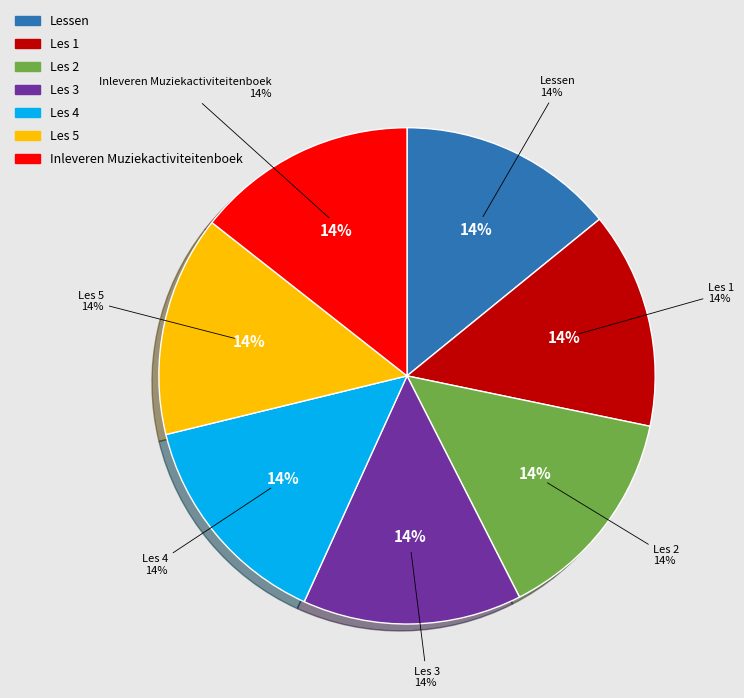

How much of the chart is everything except Les 4?

85.6%